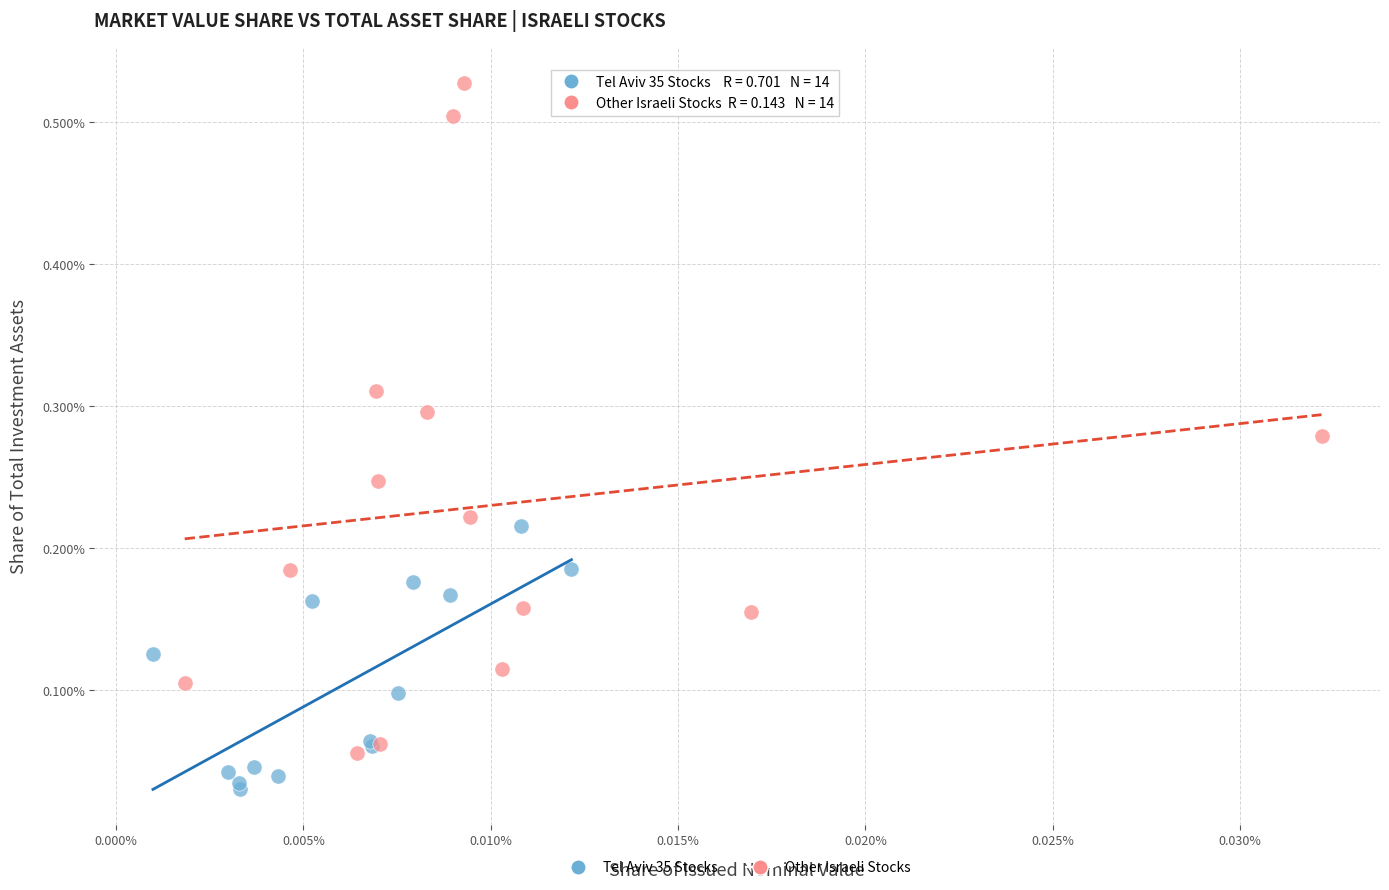

Which series has the widest spread of Y values?

Other Israeli Stocks